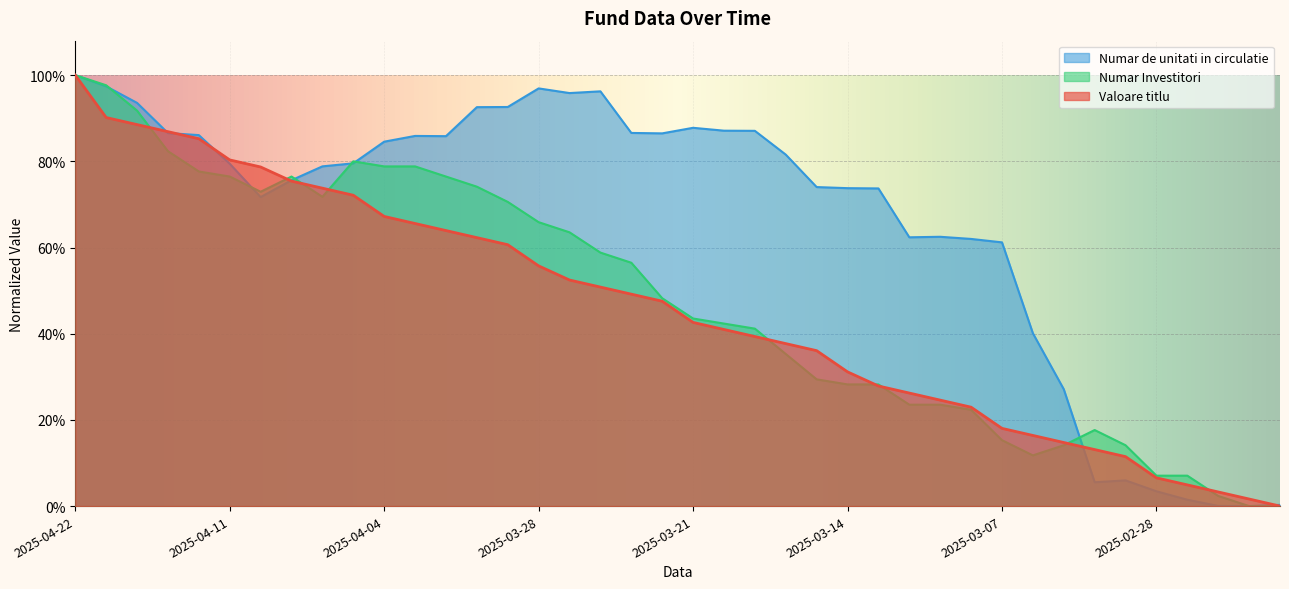

Which series has the largest total across all categories?

Numar de unitati in circulatie